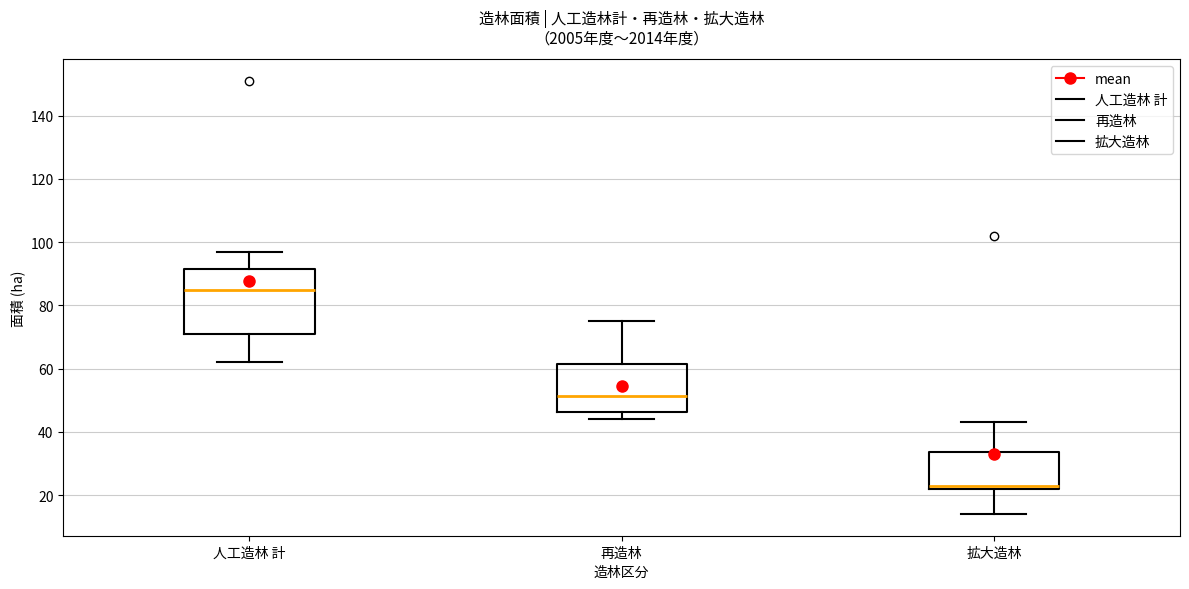

Reading left to right, read every box against the y-axis: the position of its median line, the range the box covers, and the ends of its whiskers. The values are not printed on the chart, so give them approximately, as read against the axis.

人工造林 計: median 86, box 72 to 92, whiskers 62 to 98
再造林: median 52, box 46 to 62, whiskers 44 to 76
拡大造林: median 24, box 22 to 34, whiskers 14 to 44